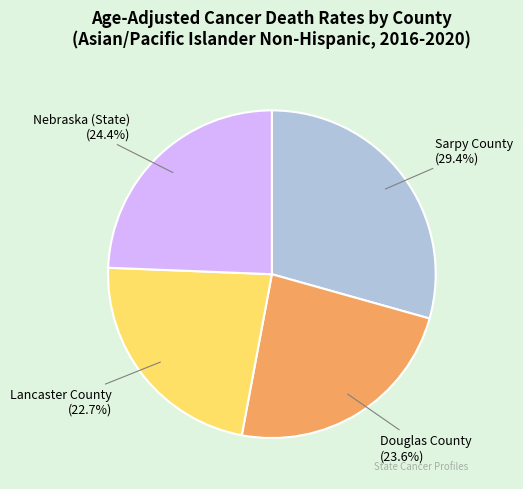

Is Lancaster County the majority of the pie?

No